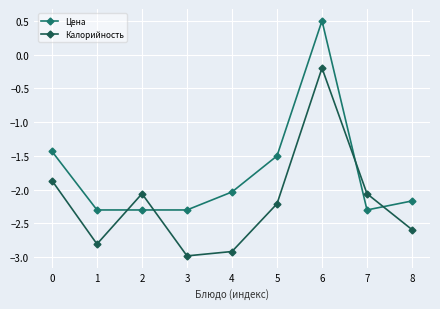

Which series changed the most between 1 and 6?

Цена